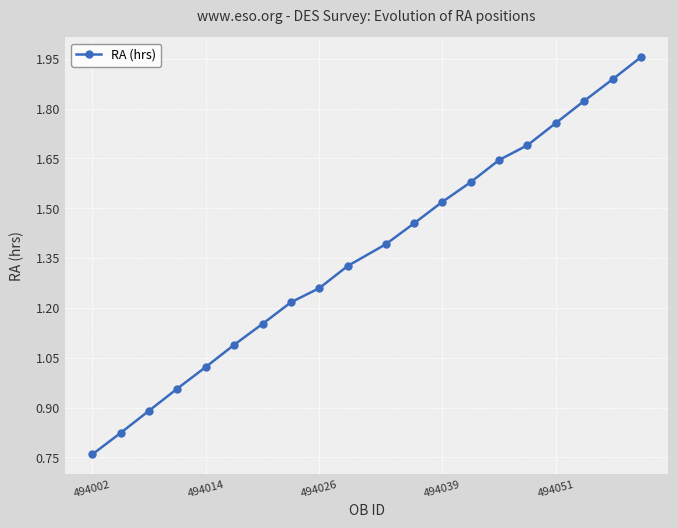

True or false: there are more than 1 points higher than both neighbors.

False